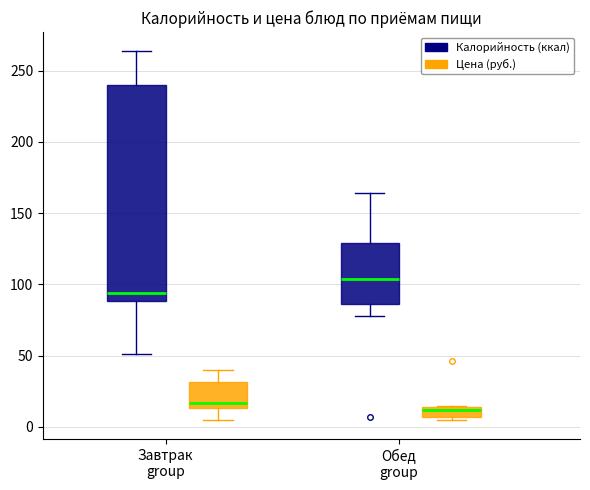

Where does the median line of the box for Обед group (Калорийность (ккал)) sit on the y-axis? The values are not printed on the chart, so give them approximately, as read against the axis.

105